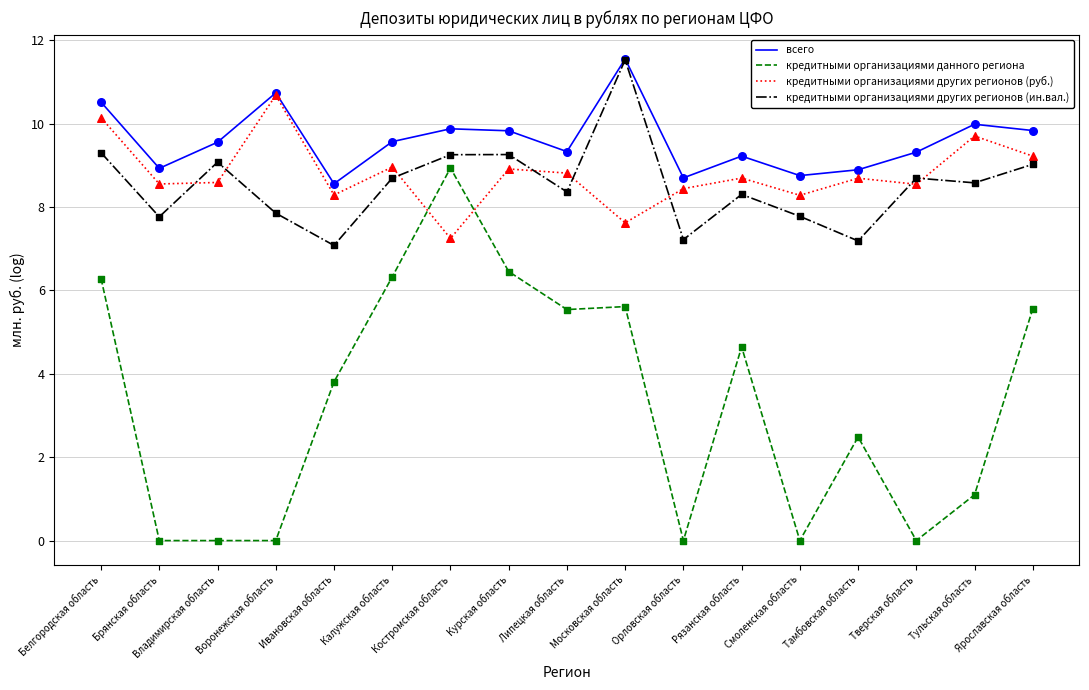

What is the difference between the highest and lowest values at Белгородская область?

4.2